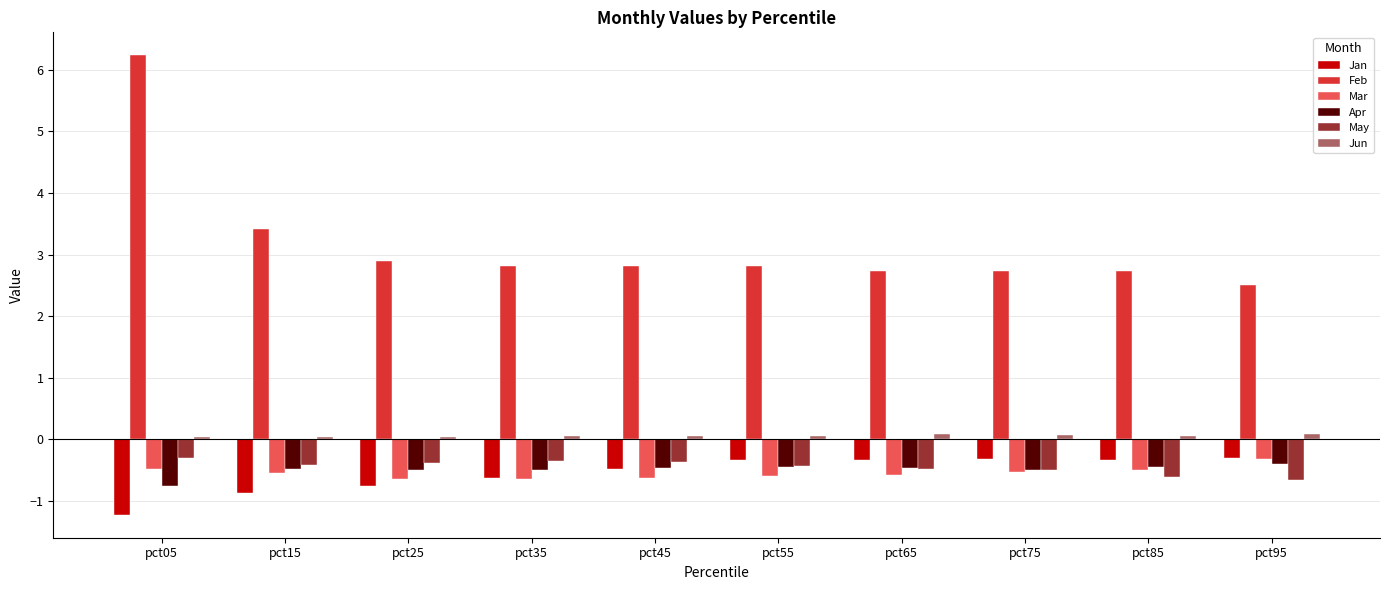

At which category is the sum across all series the highest?

pct05